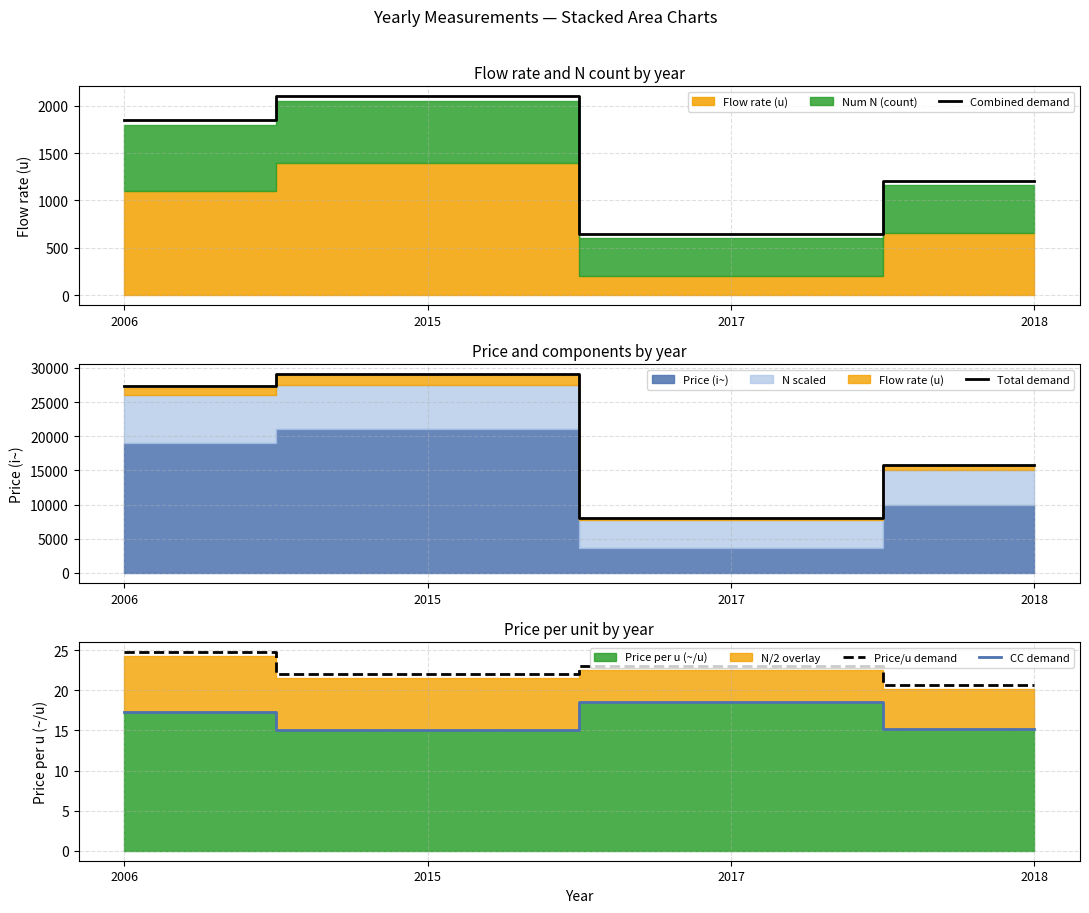

Where is Total demand nearest to the value 18600?

2018